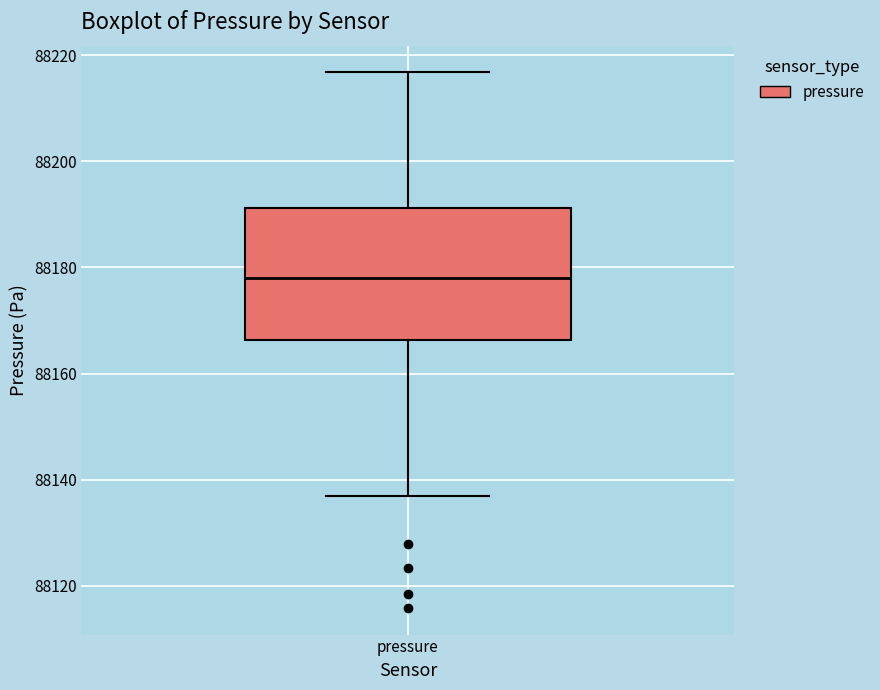

Where does the upper whisker of the box for pressure end on the y-axis? The values are not printed on the chart, so give them approximately, as read against the axis.

88216